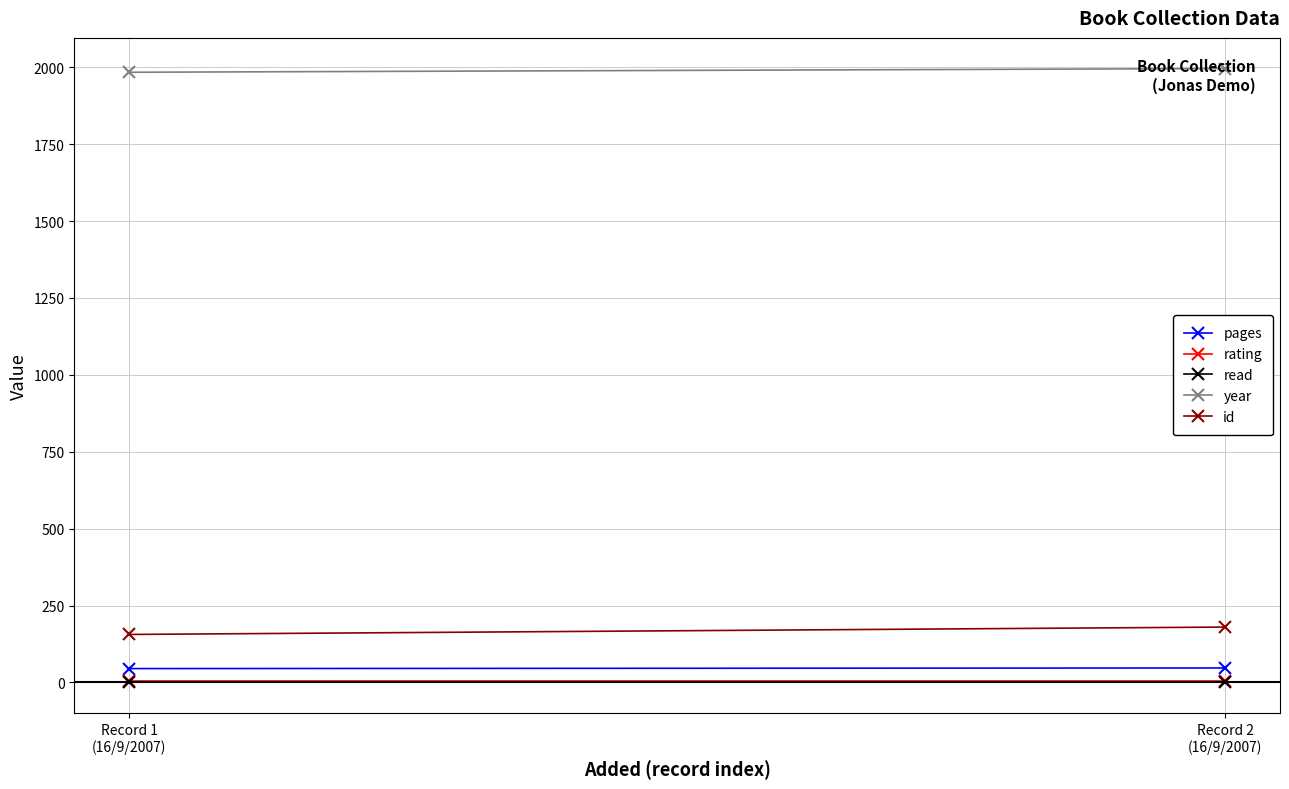

What is the label of the 2nd point from the left?

Record 2
(16/9/2007)